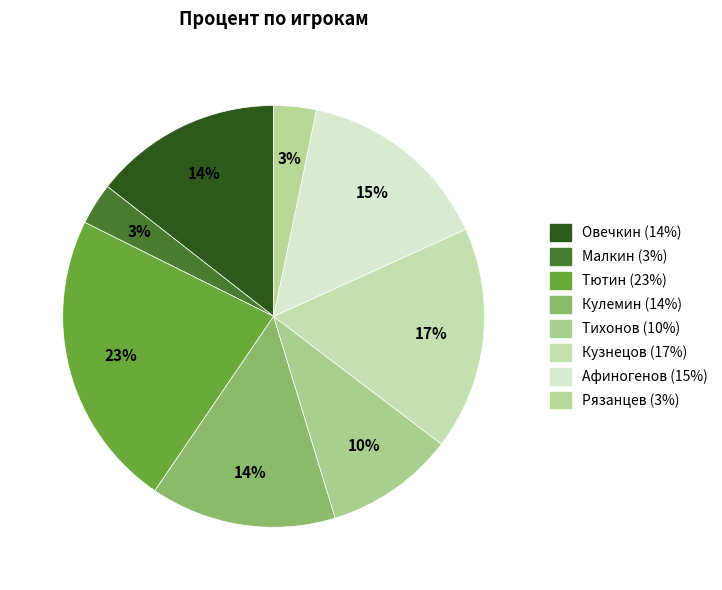

Is there any slice that represents more than half of the pie?

No